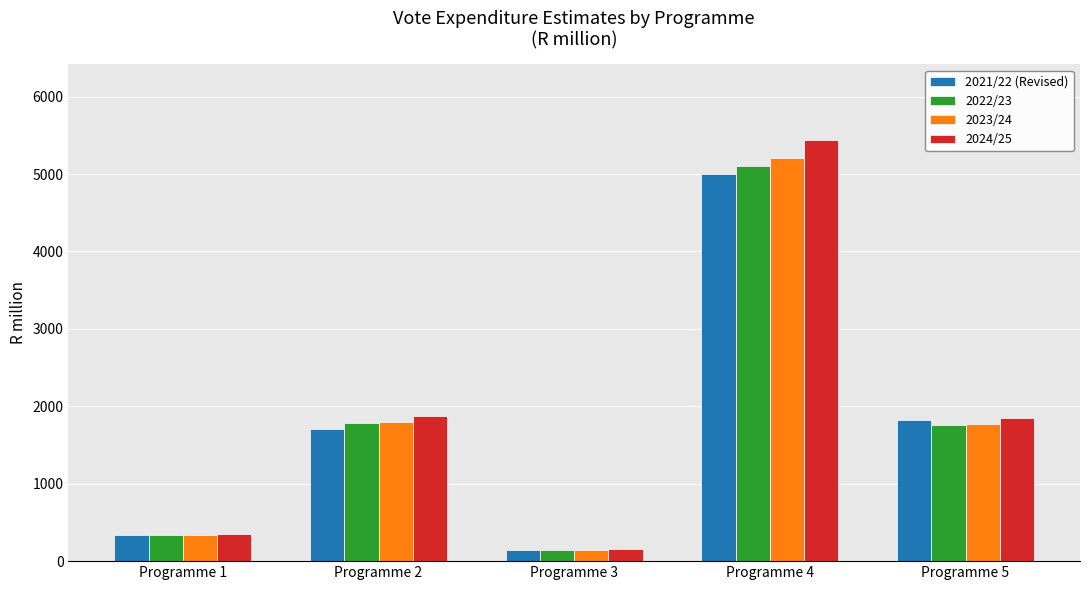

What are all the series names shown in the legend?

2021/22 (Revised), 2022/23, 2023/24, 2024/25